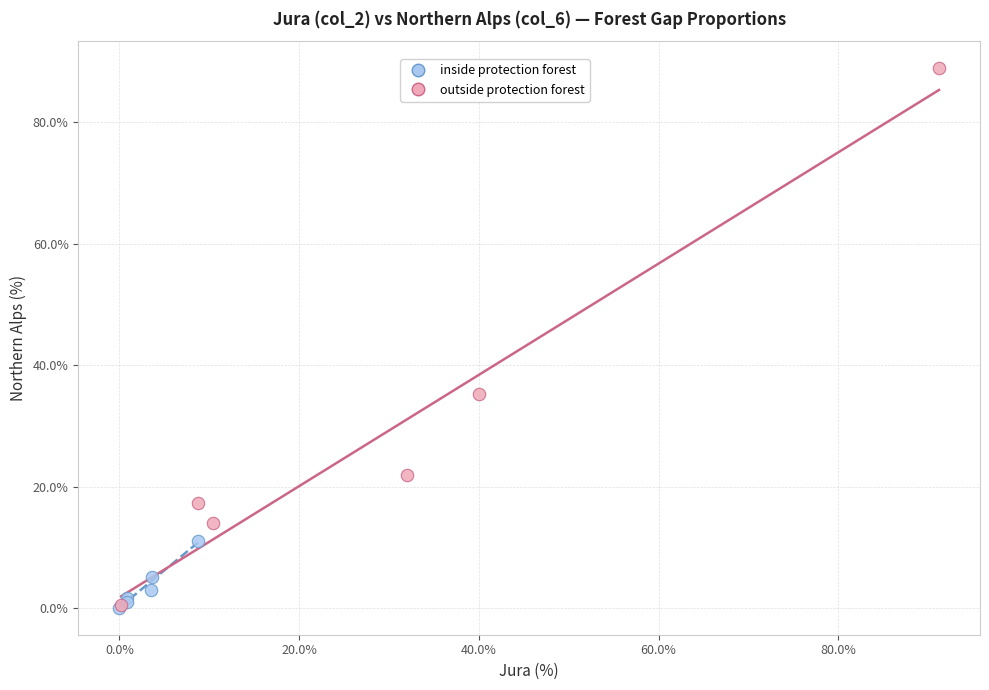

Which series reaches the maximum Y coordinate?

outside protection forest